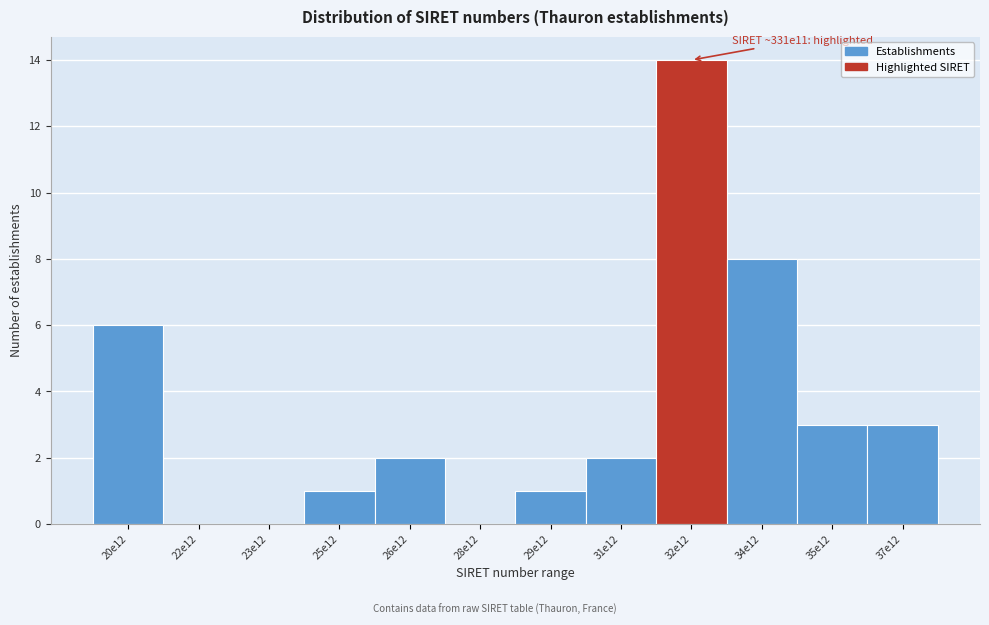

Reading left to right, extract all data points from this chart.

20e12=6	22e12=0	23e12=0	25e12=1	26e12=2	28e12=0	29e12=1	31e12=2	32e12=14	34e12=8	35e12=3	37e12=3